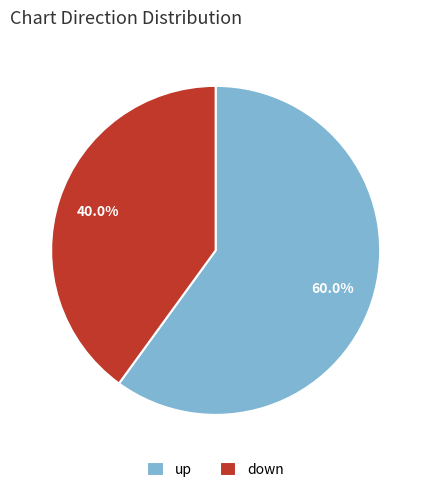

Which slice represents more than half of the pie?

up